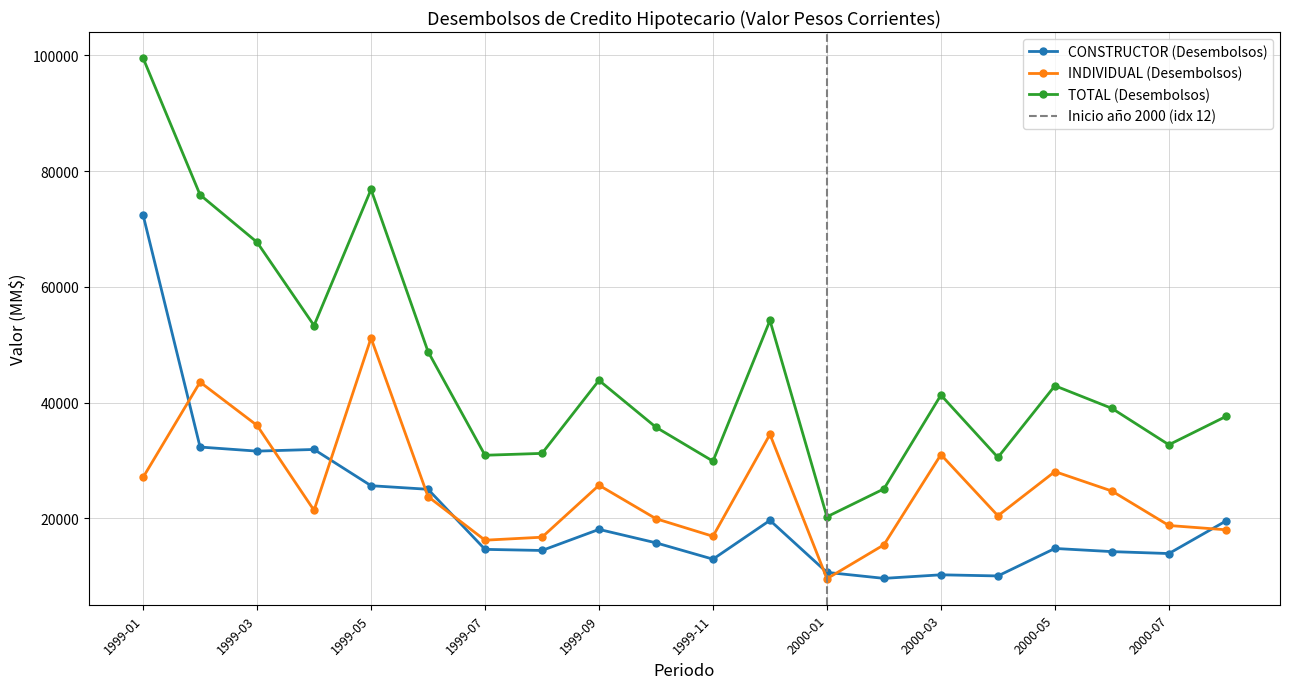

Read the TOTAL (Desembolsos) value at 1999-08.

31242.0